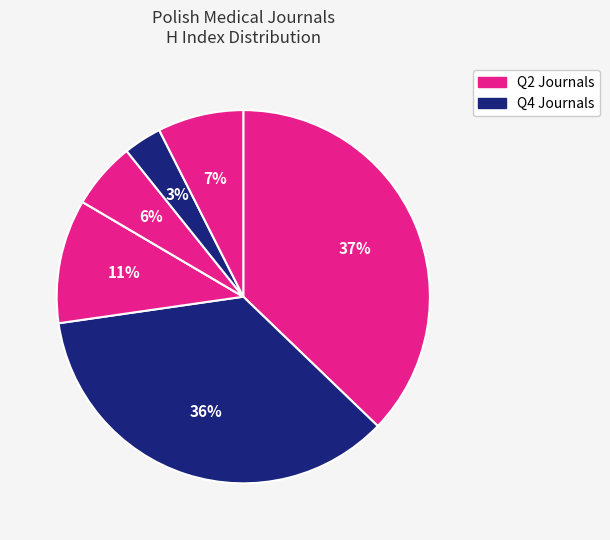

Does any single category account for the majority?

No